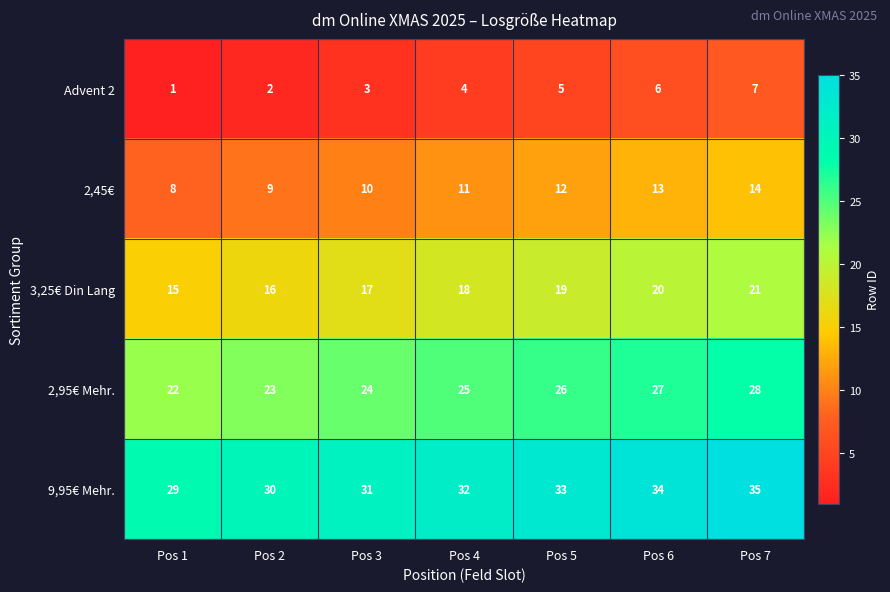

True or false: 2,95€ Mehr. has a value of 24 at Pos 3.

True